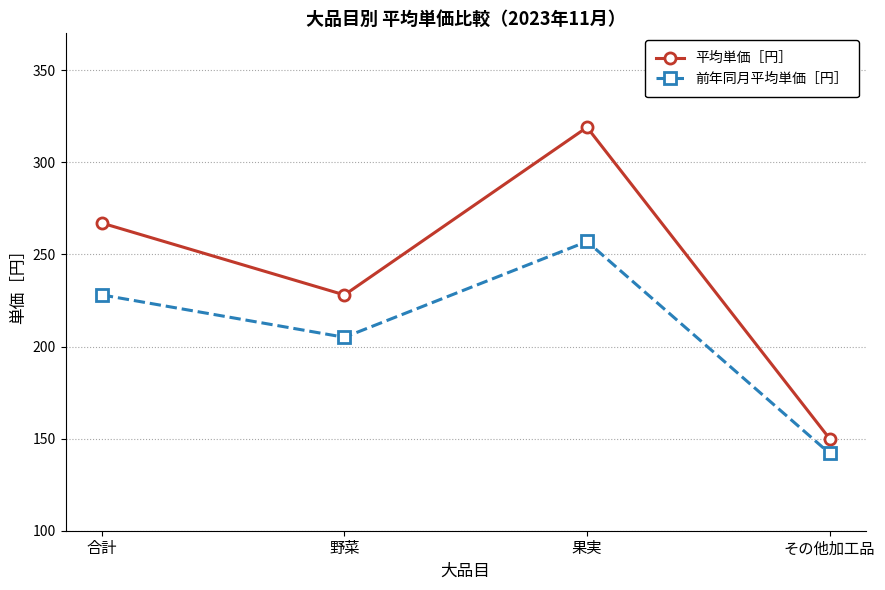

The 平均単価［円］ series shows 319 at 果実. True or false?

True